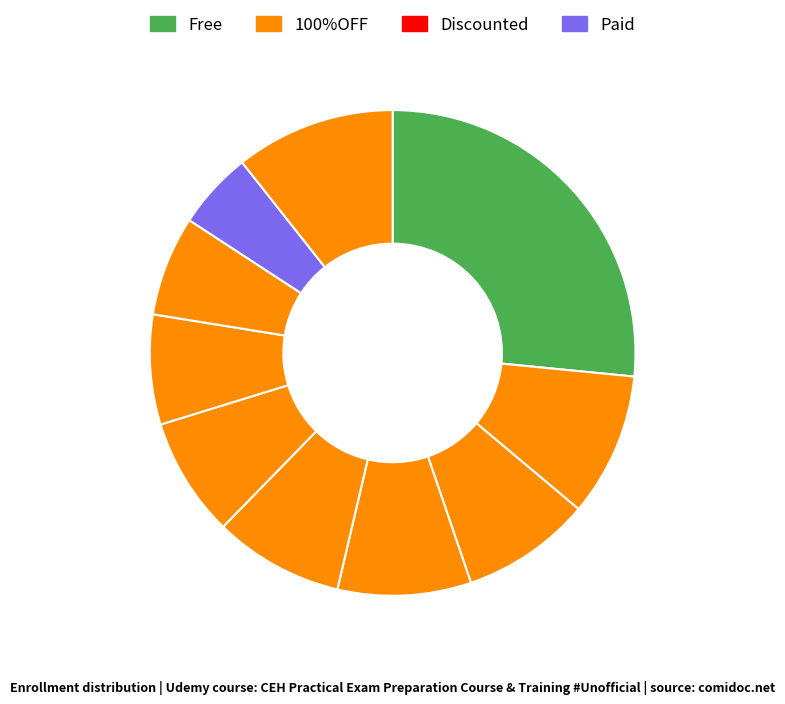

How many segments does this pie chart have?

10